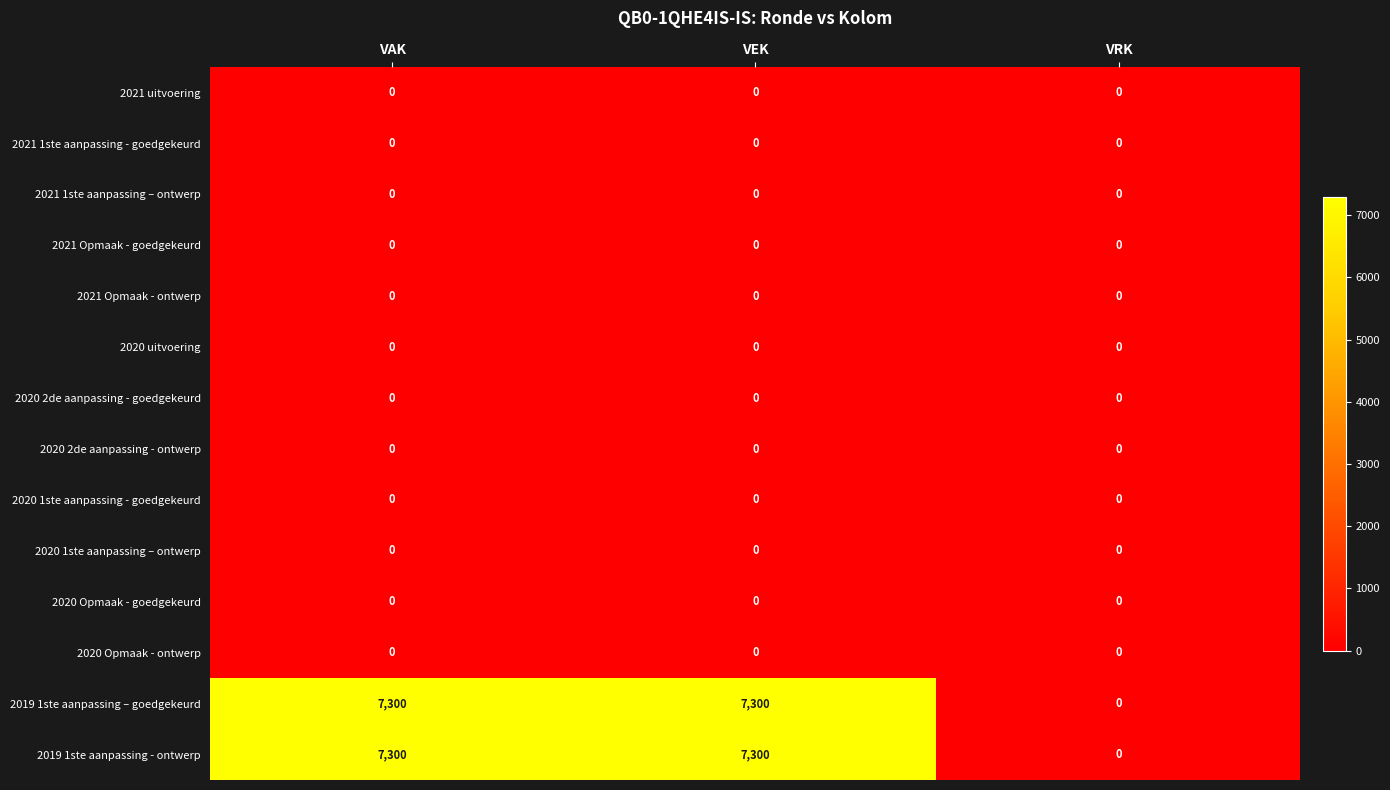

True or false: 2019 1ste aanpassing - ontwerp has a value of 3547 at VAK.

False